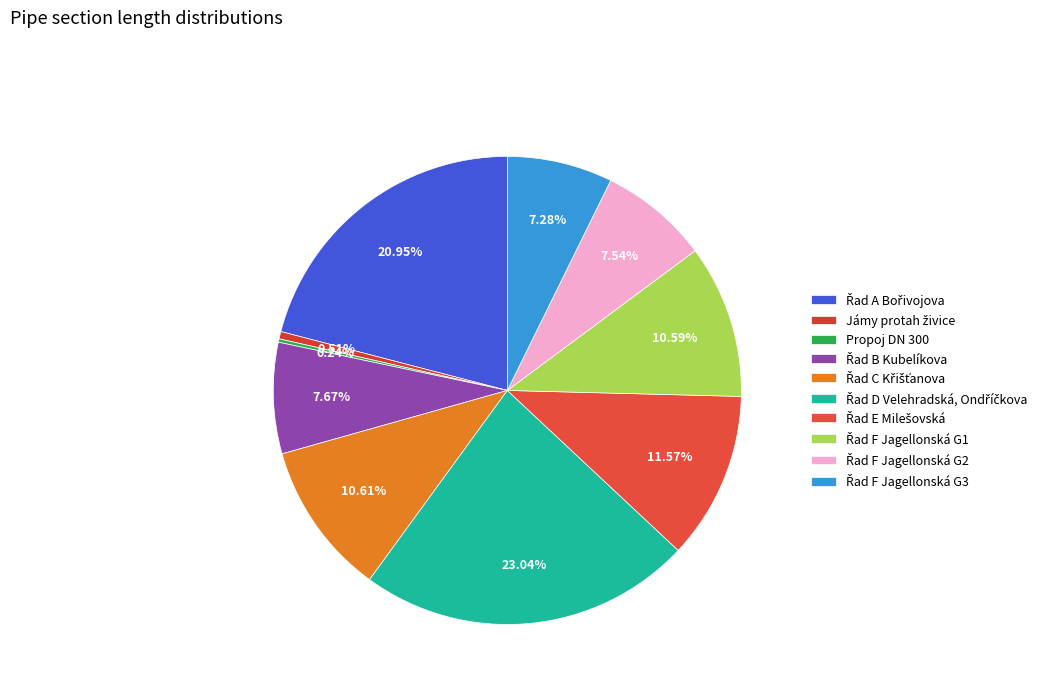

What is the largest slice in the pie chart?

Řad D Velehradská, Ondříčkova